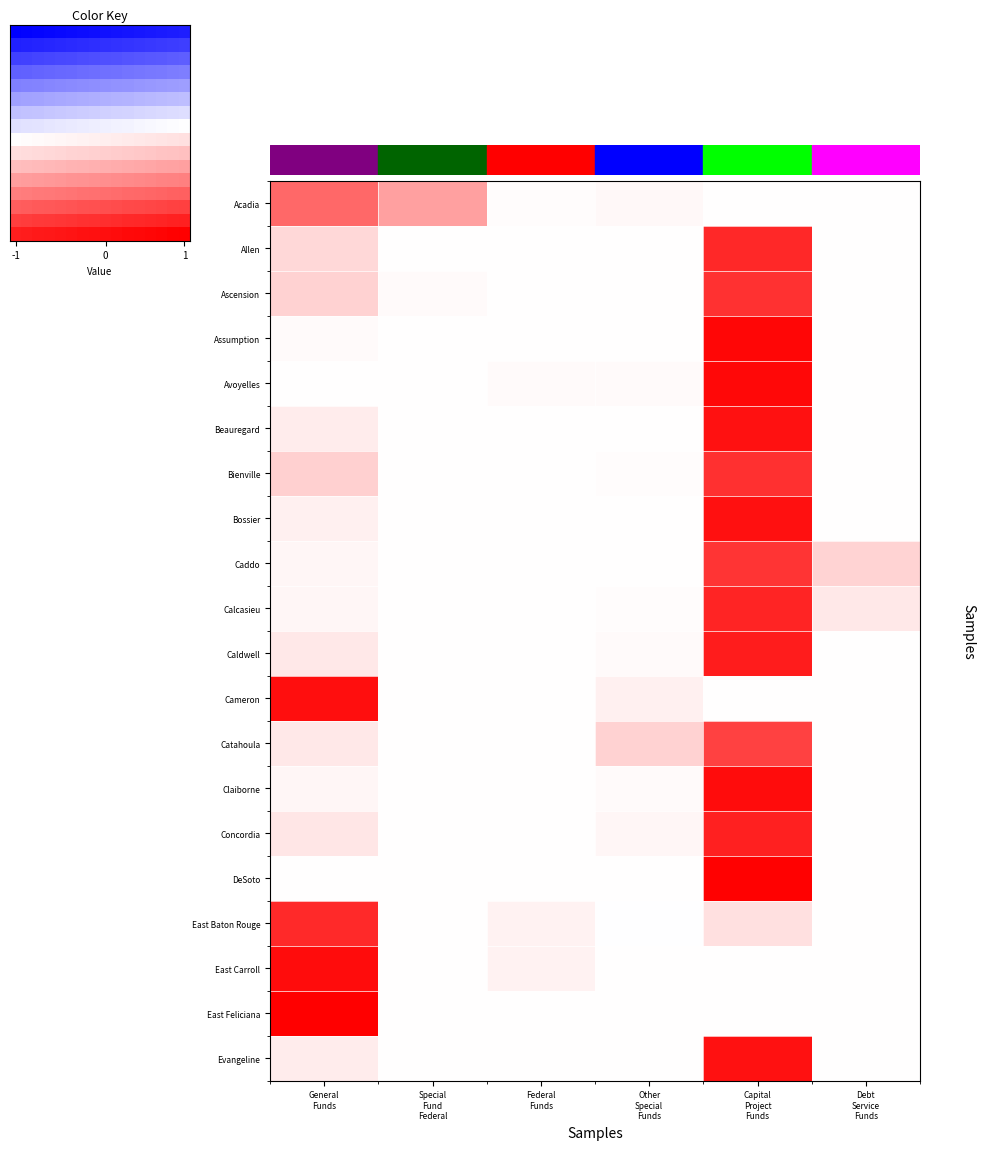

What is the difference between the second highest and second lowest values in the Beauregard series?

0.1